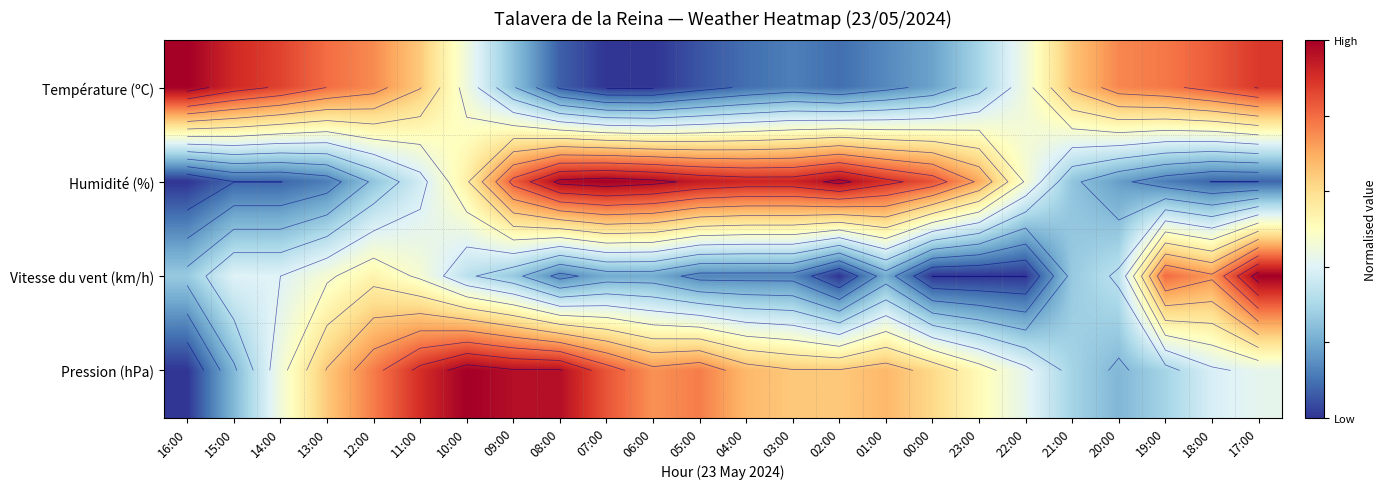

List the series in order of their overall mean, lowest first.

Vitesse du vent (km/h), Température (ºC), Humidité (%), Pression (hPa)